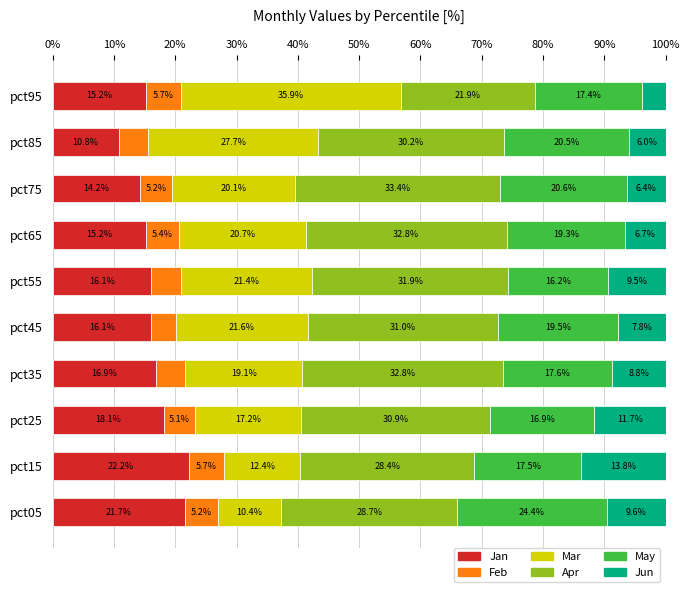

What is the maximum value for Jan?

22.2